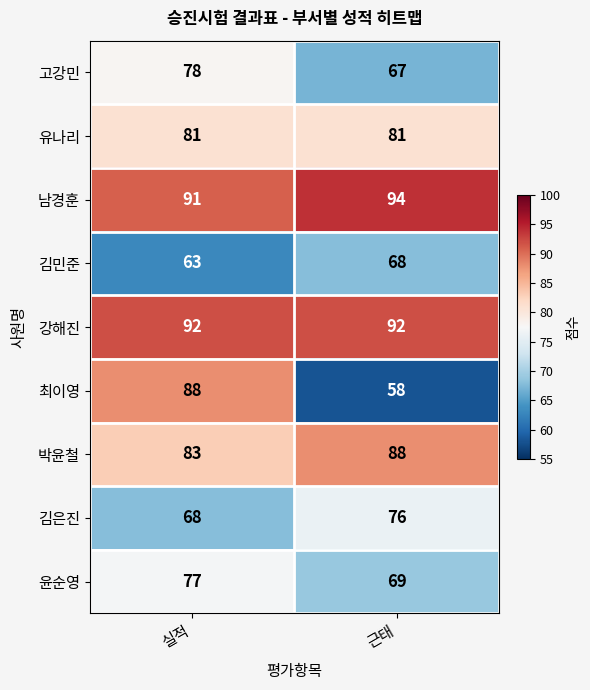

Which category has the highest value across all series?

근태